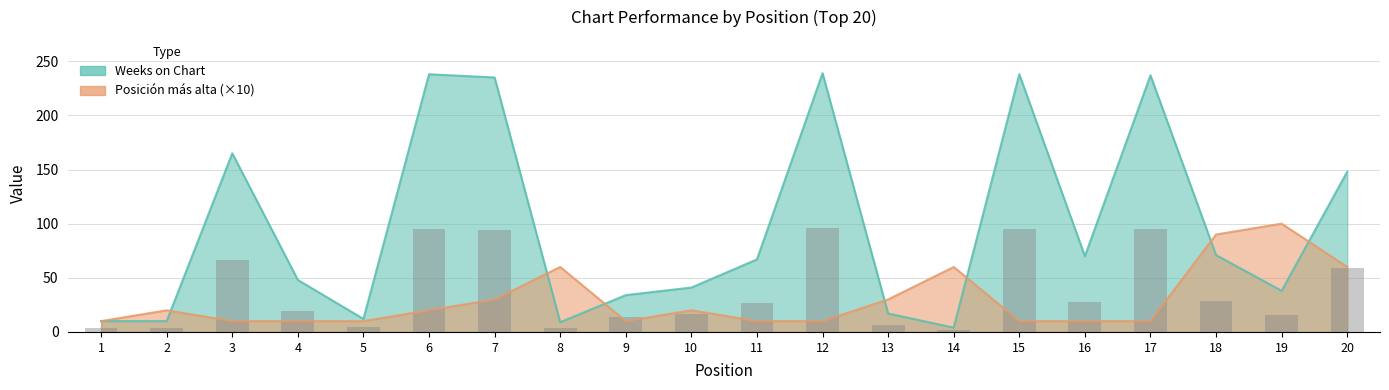

Which category has the highest value in the Posición más alta series?

19